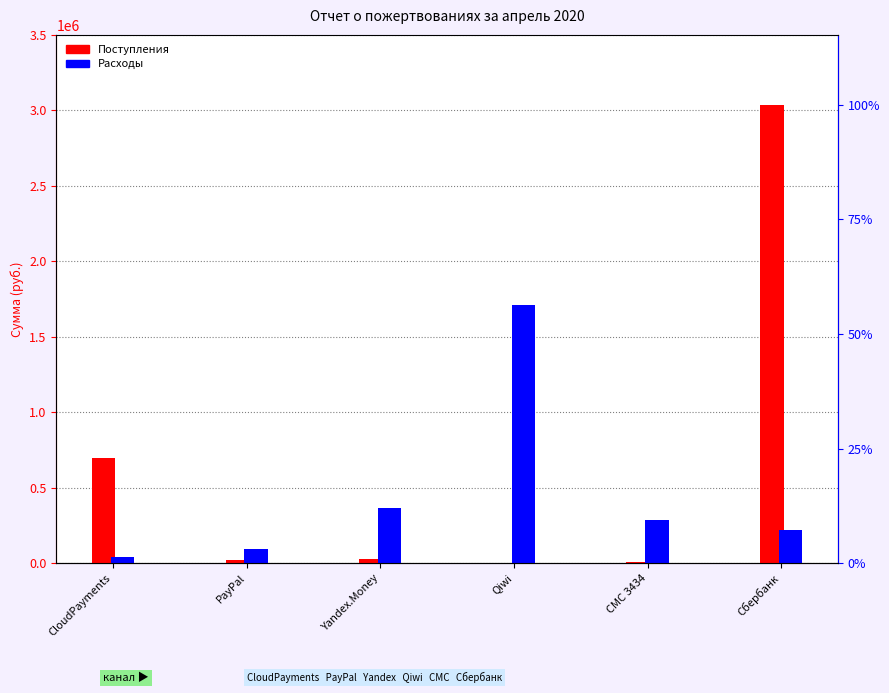

What is the difference between the maximum and minimum values in the Поступления series?

3036089.0